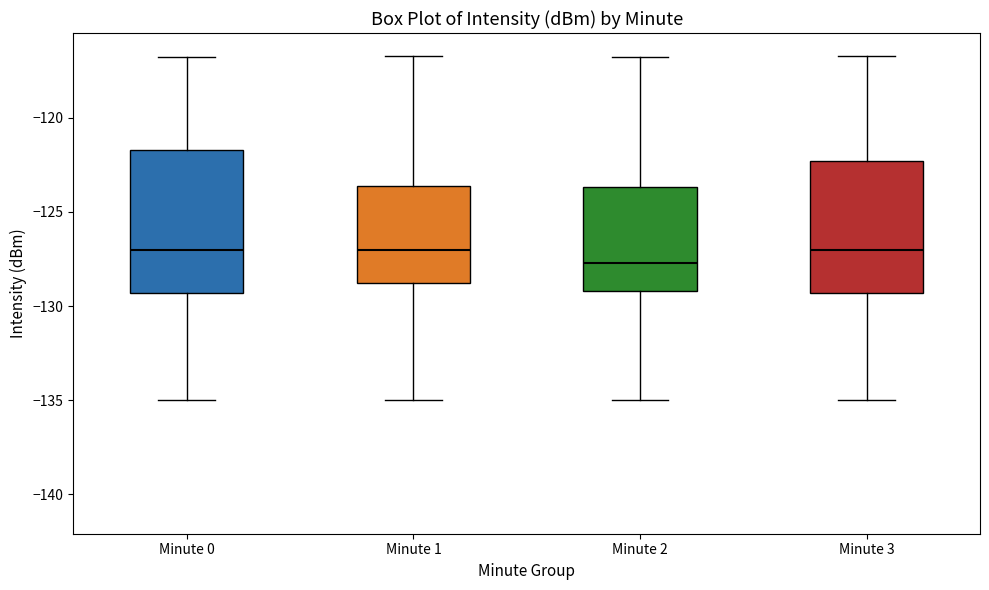

Reading left to right, read every box against the y-axis: the position of its median line, the range the box covers, and the ends of its whiskers. The values are not printed on the chart, so give them approximately, as read against the axis.

Minute 0: median -127.0, box -129.5 to -121.5, whiskers -135.0 to -116.5
Minute 1: median -127.0, box -129.0 to -123.5, whiskers -135.0 to -116.5
Minute 2: median -127.5, box -129.0 to -123.5, whiskers -135.0 to -116.5
Minute 3: median -127.0, box -129.5 to -122.5, whiskers -135.0 to -116.5